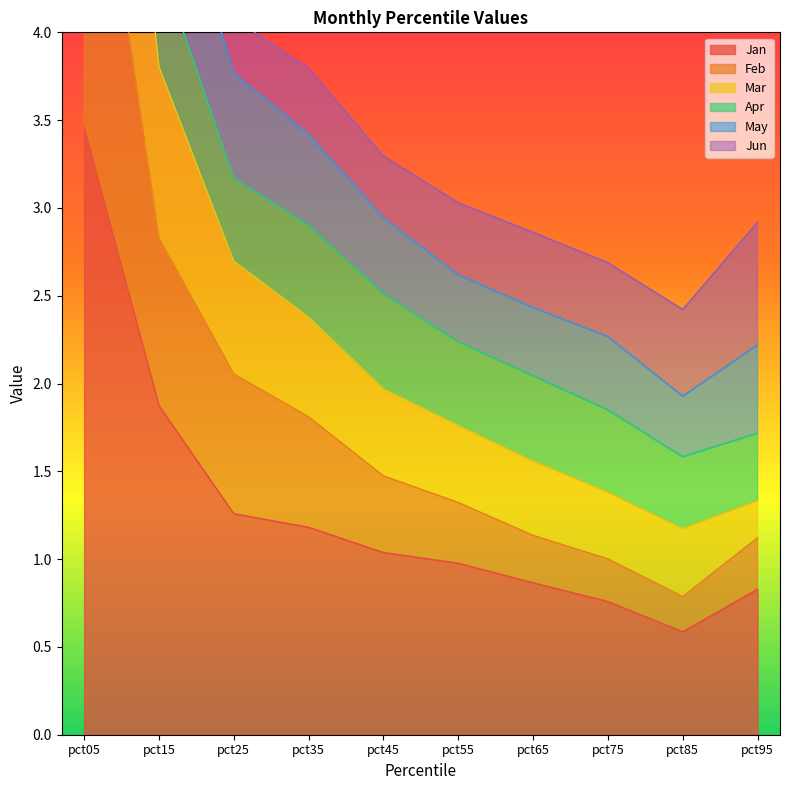

What is the minimum value for Jan?

0.6